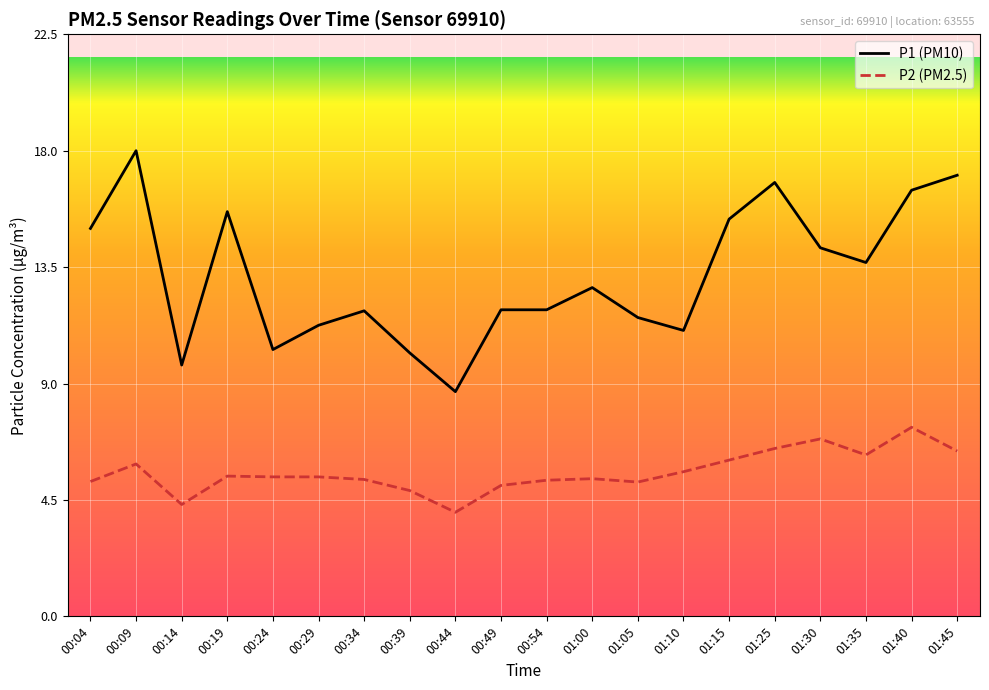

List the series in order of their peak value, lowest first.

P2 (PM2.5), P1 (PM10)